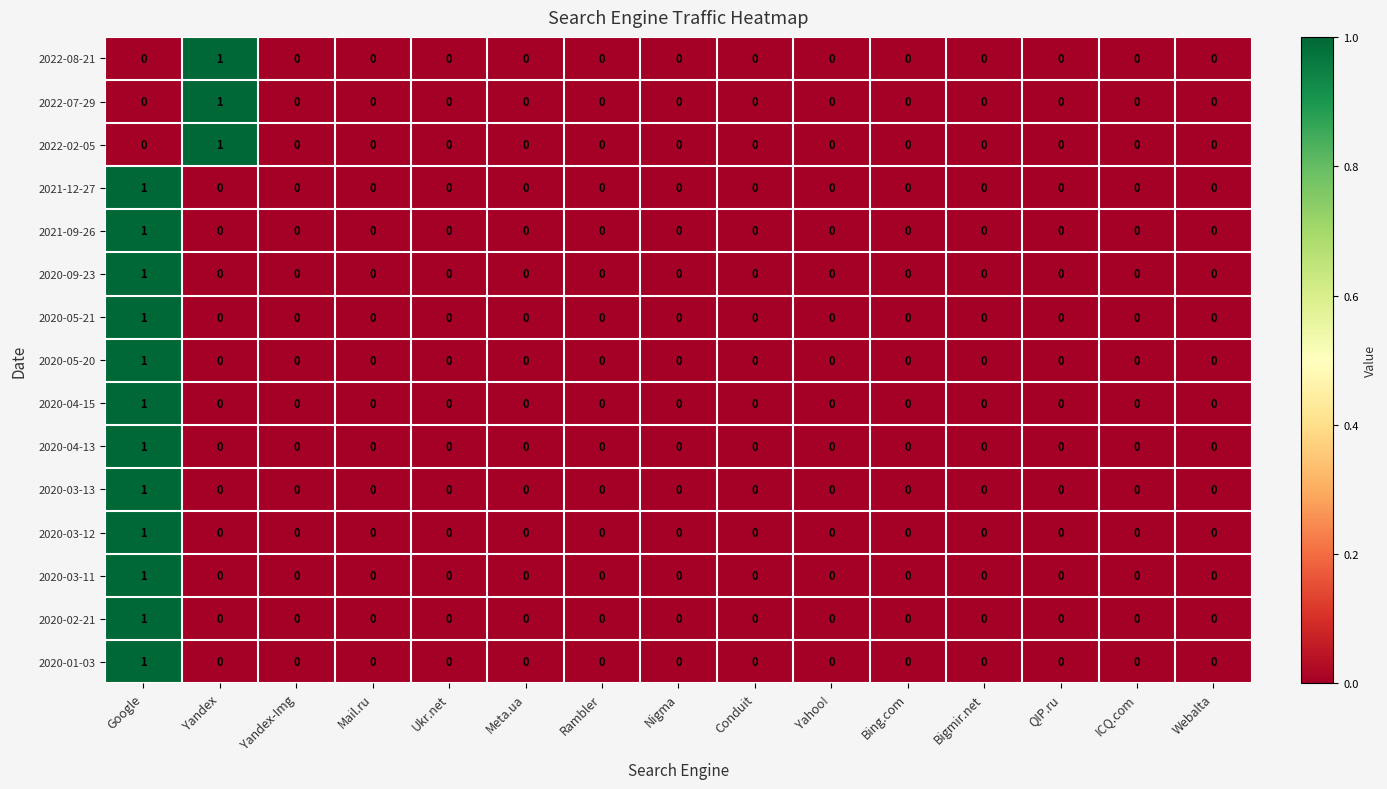

At which category is the sum across all series the highest?

Google